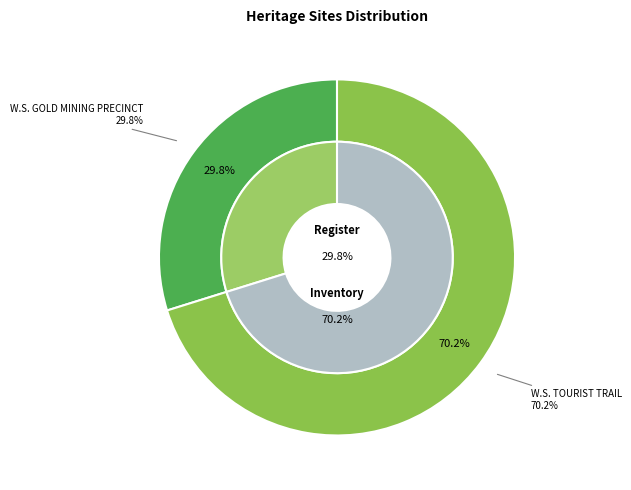

Is it true that WELCOME STRANGER GOLD MINING PRECINCT is 30% of the pie?

True